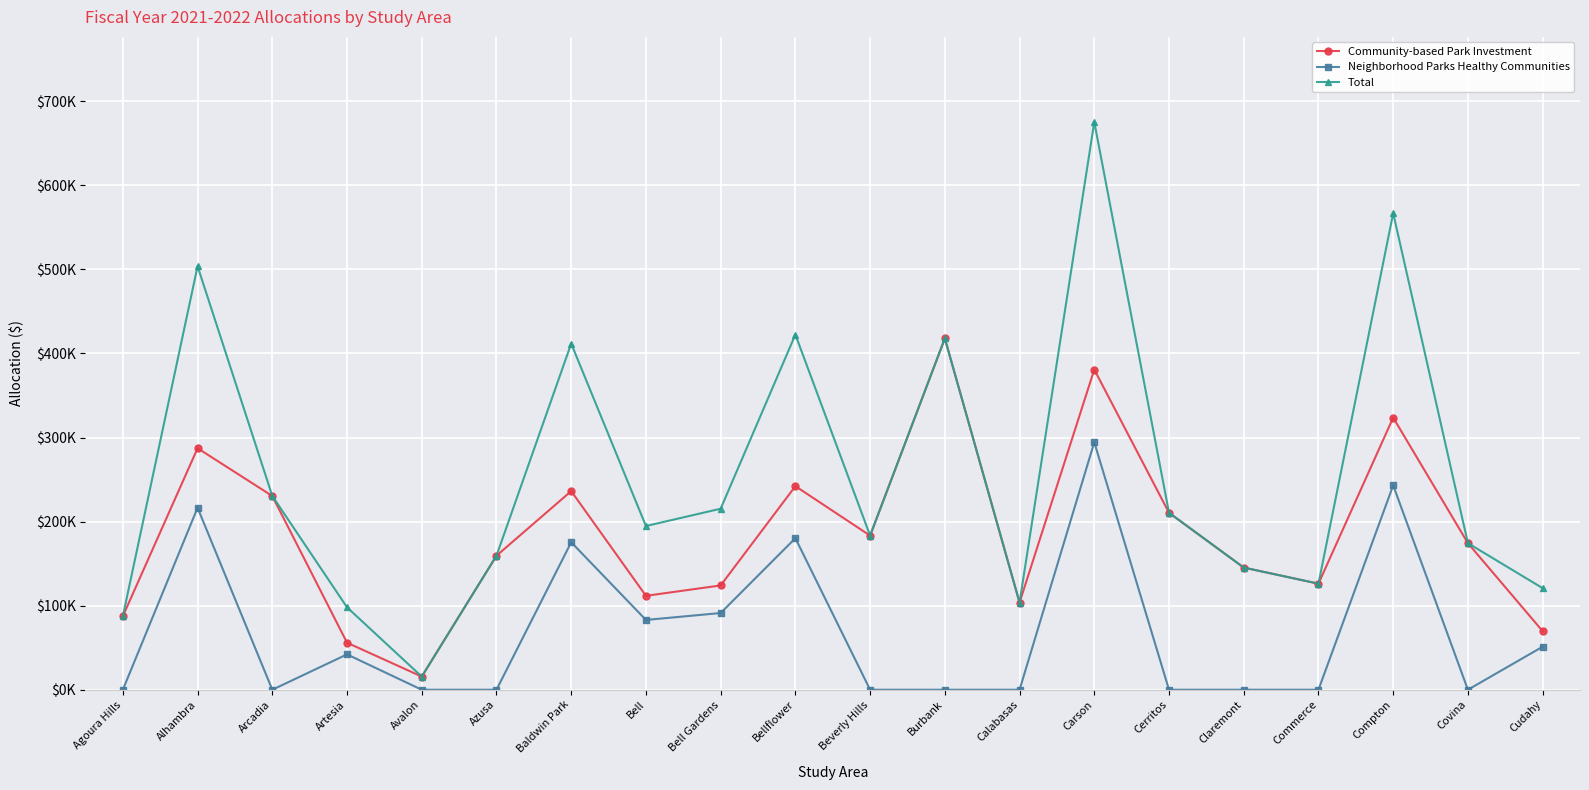

Which series has the widest spread of values?

Total